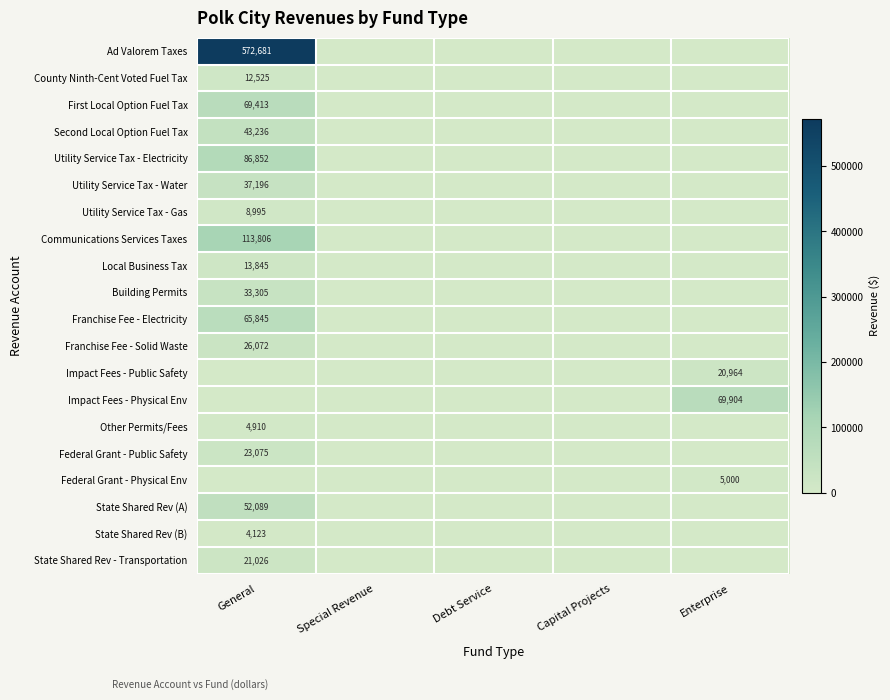

Between Debt Service and Capital Projects, which is larger?

Debt Service